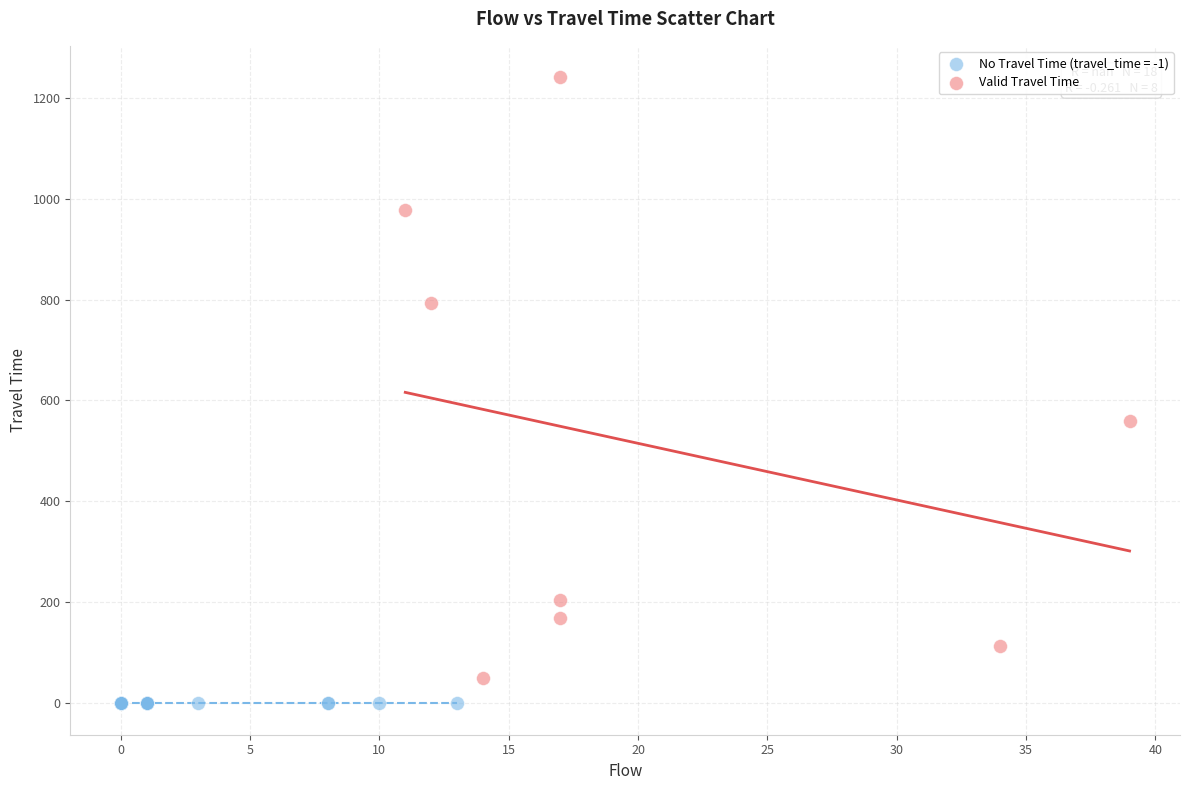

Which series reaches the maximum Y coordinate?

Valid Travel Time